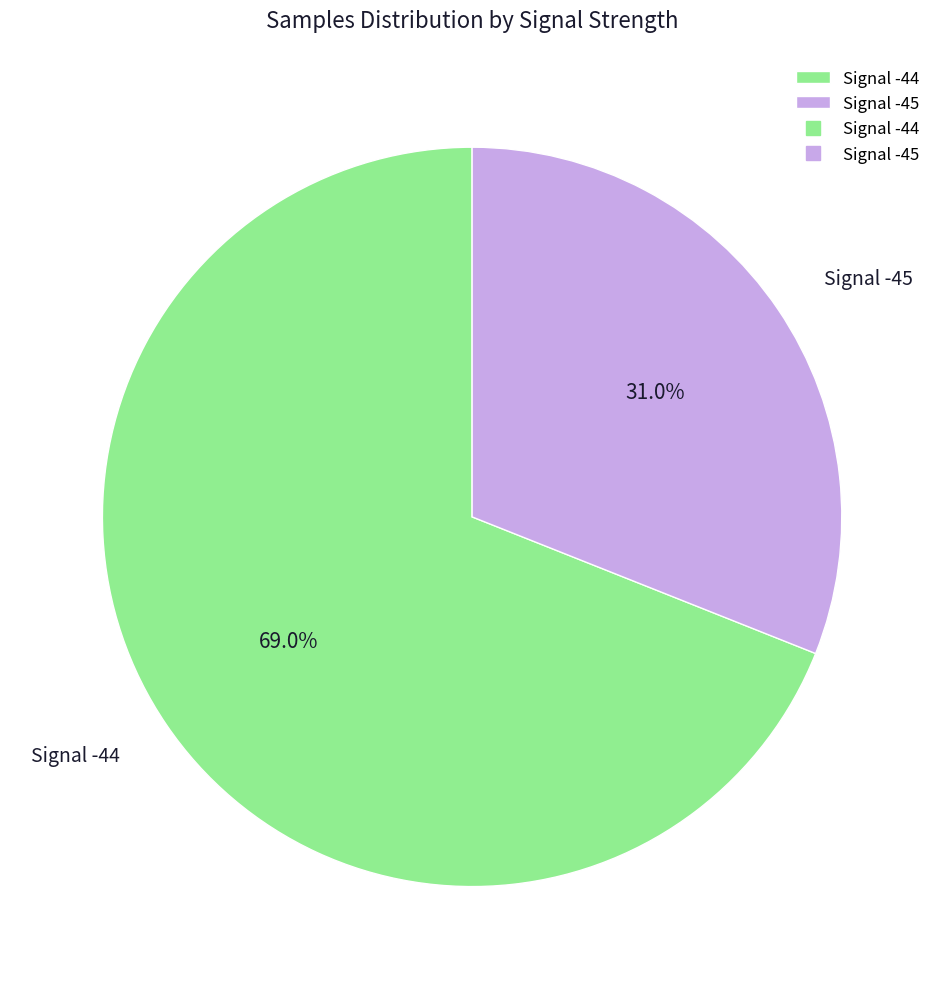

Which has a higher value, Signal -44 or Signal -45?

Signal -44